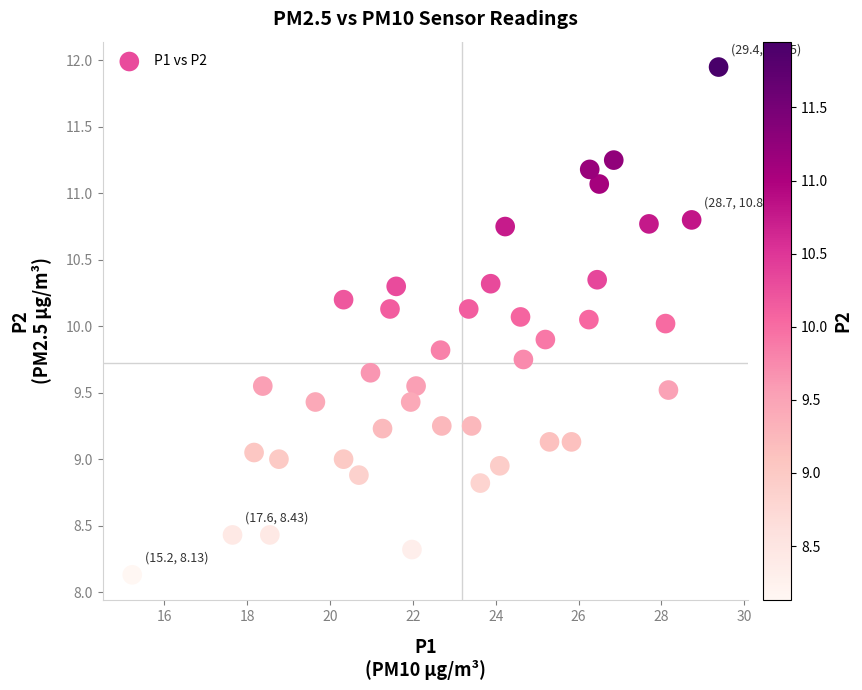

What is the range of X values (max minus min)?

14.1